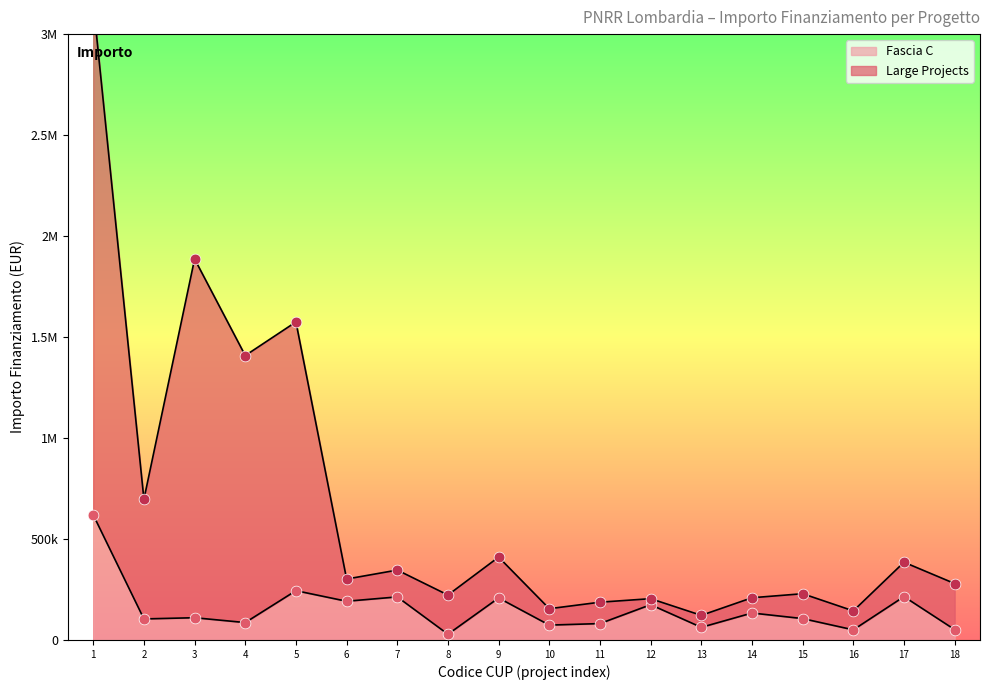

Which series has the widest spread of Y values?

Large Projects